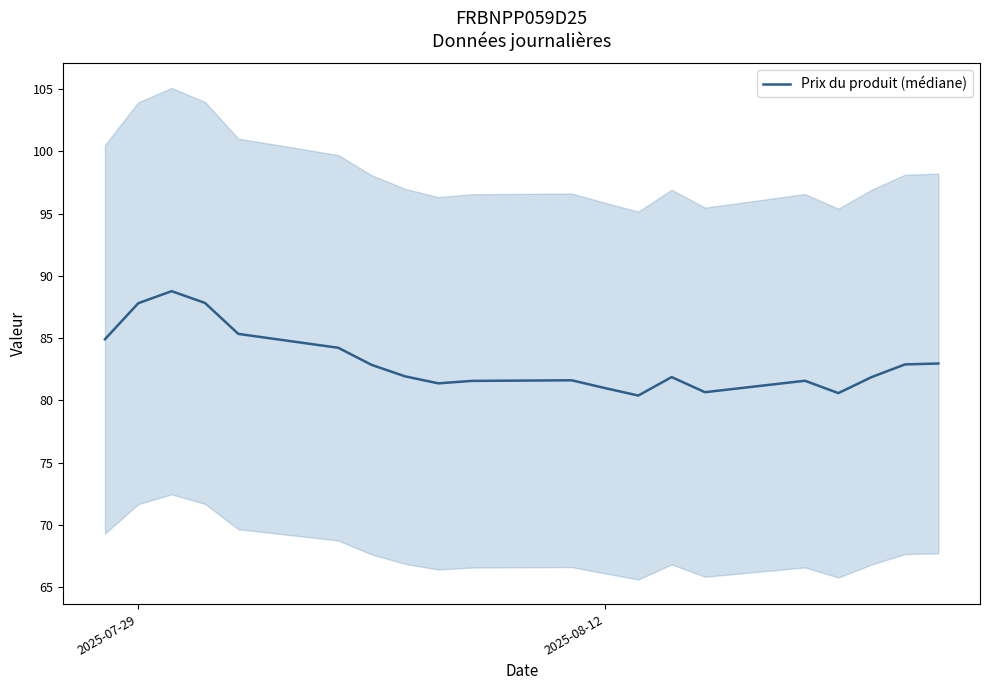

What is the maximum value for Prix du produit (médiane)?

88.8